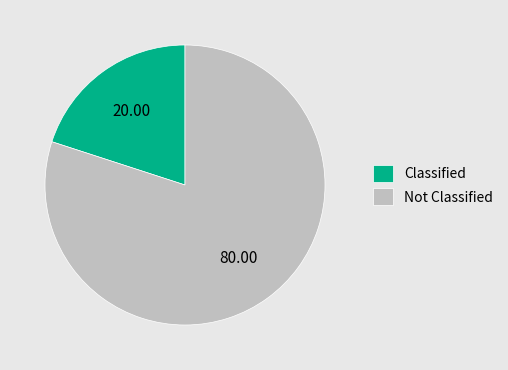

Between Classified and Not Classified, which is larger?

Not Classified